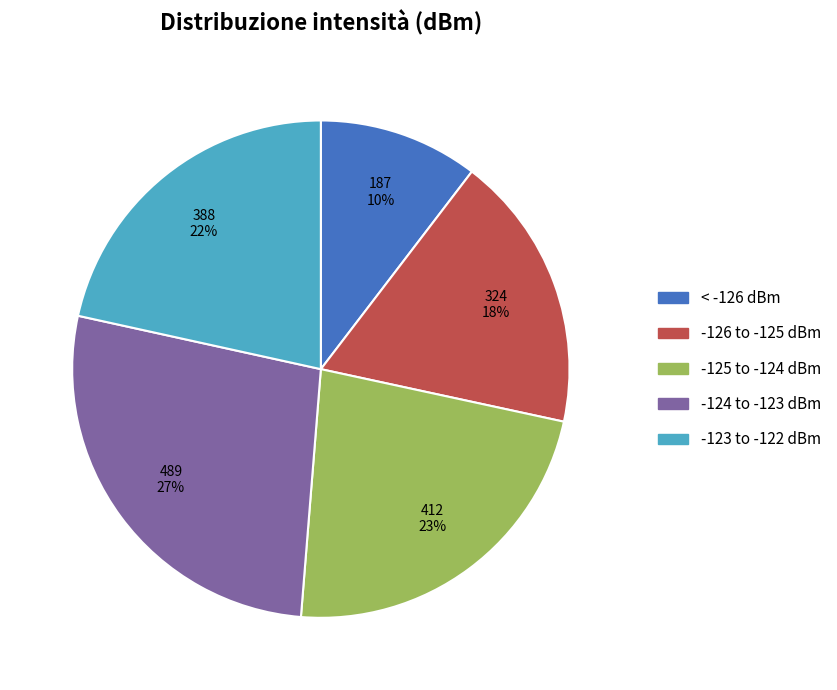

Does any single category account for the majority?

No